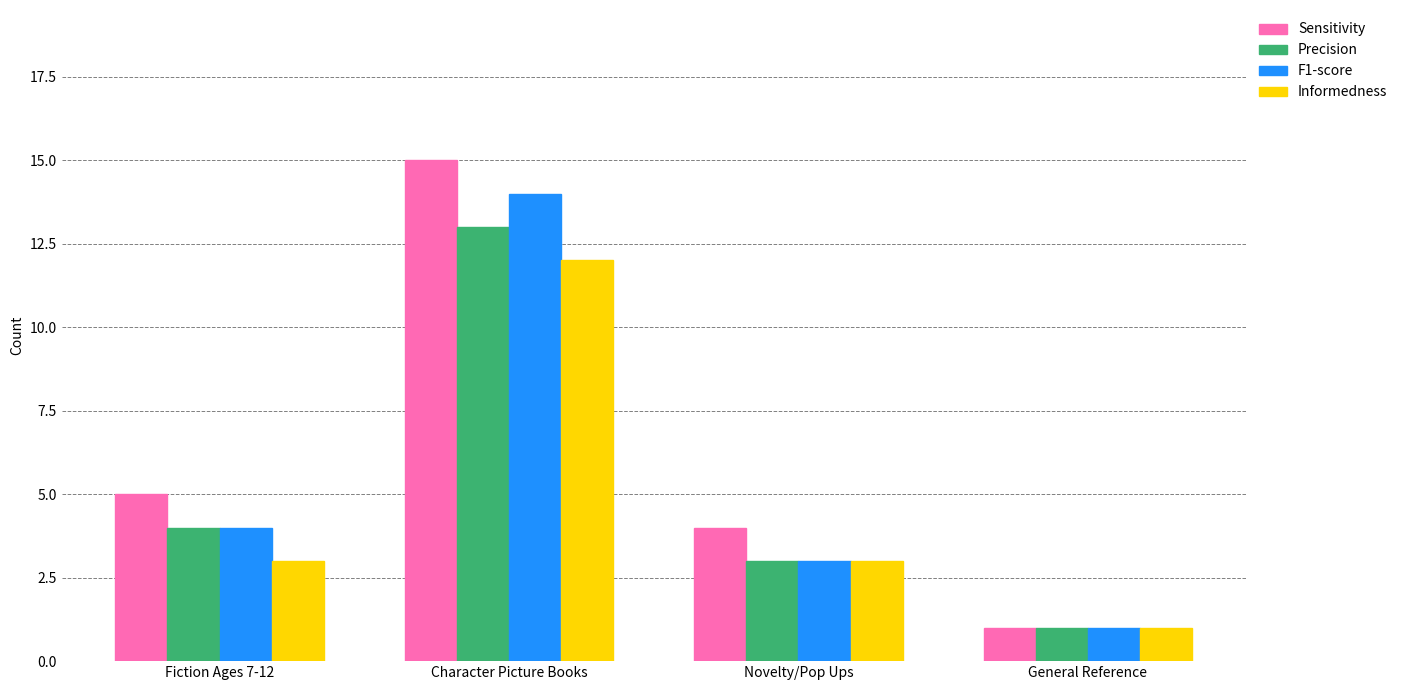

The F1-score series shows 18 at Character Picture Books. True or false?

False